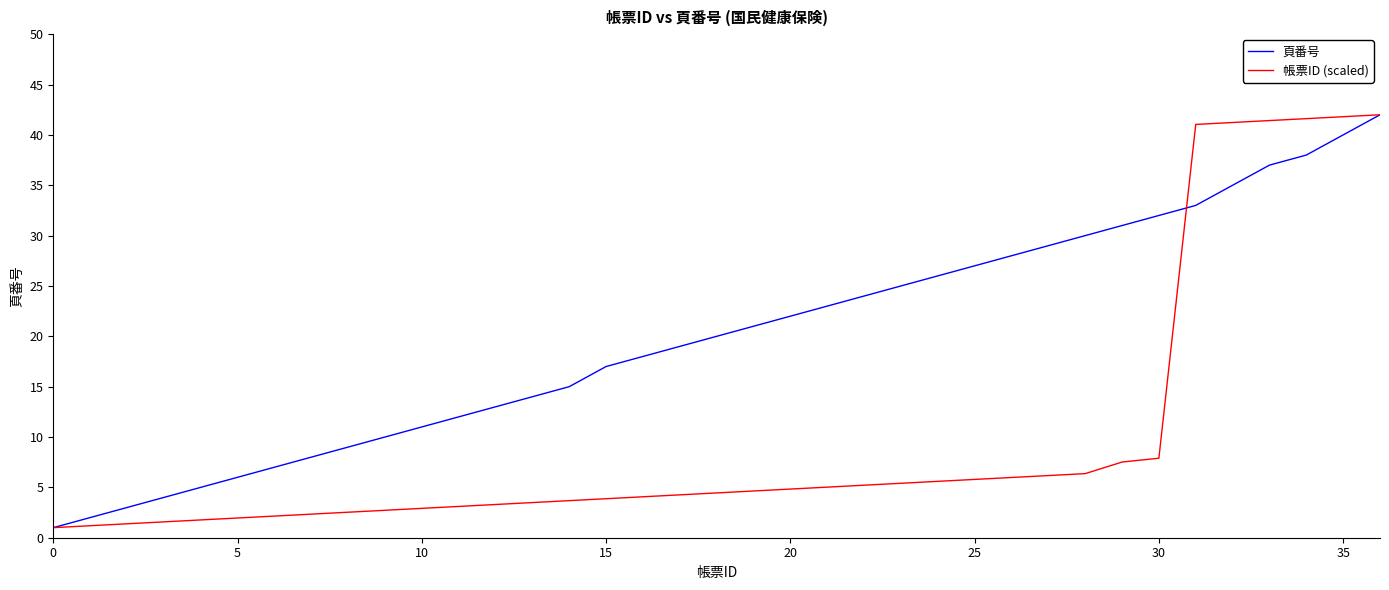

What is the difference between the maximum and minimum values in the 頁番号 series?

41.0